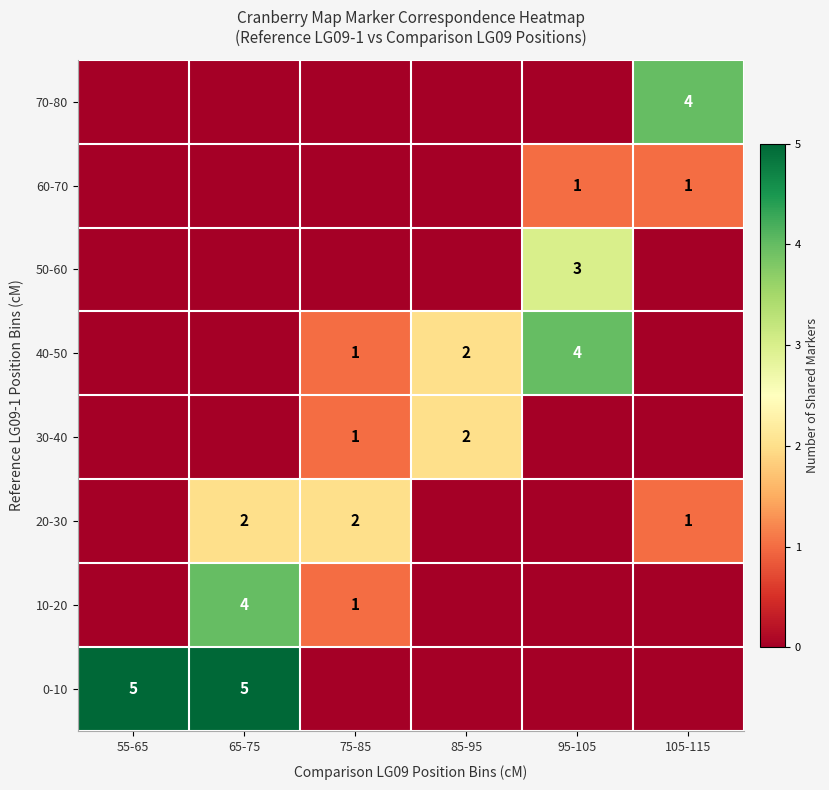

The 10-20 series shows 5 at 65-75. True or false?

False